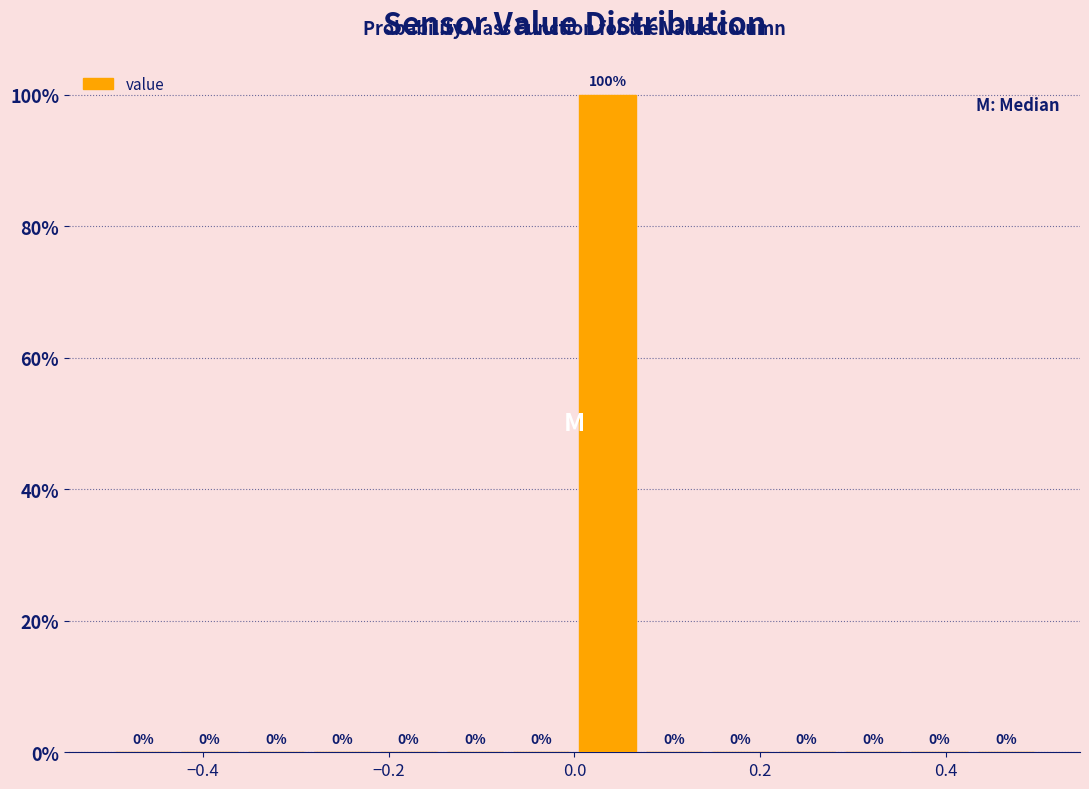

Around what value on the x-axis is the tallest bar? Give the approximate position of its centre, as read against the axis.

0.04